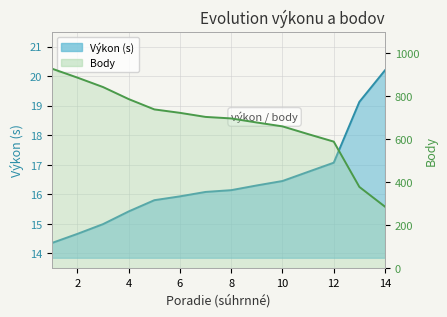

At which category is the sum across all series the highest?

1